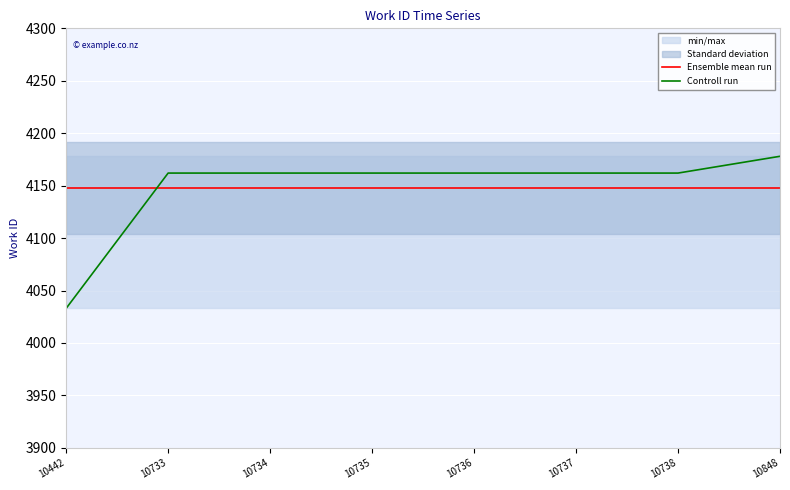

Reading right to left, what are all the values shown in this chart?

Ensemble mean run: 4147.9	4147.9	4147.9	4147.9	4147.9	4147.9	4147.9	4147.9
Controll run: 4178.0	4162.0	4162.0	4162.0	4162.0	4162.0	4162.0	4033.0